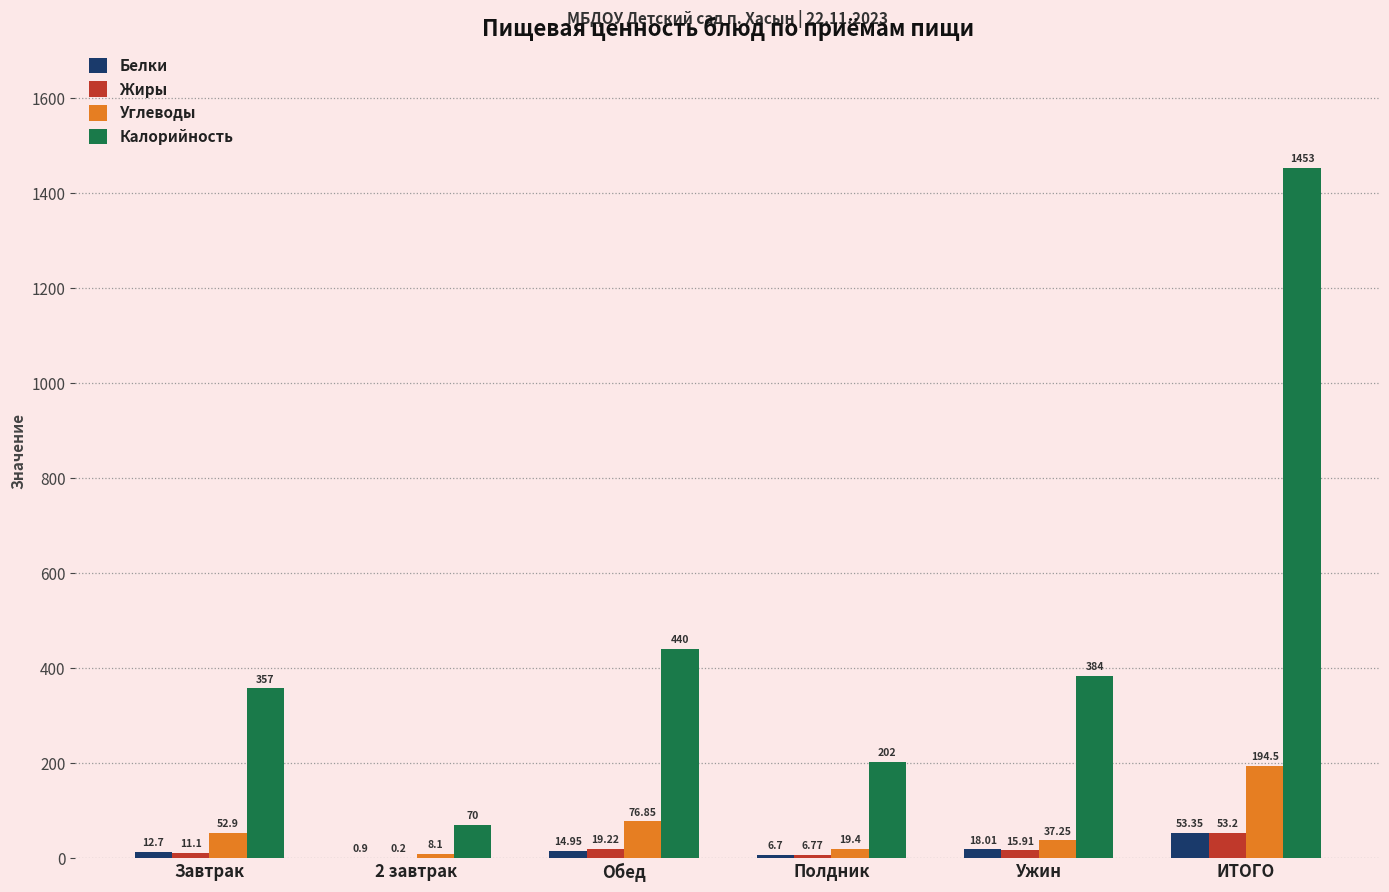

What is the sum of the Жиры values at Полдник and Завтрак?

17.9